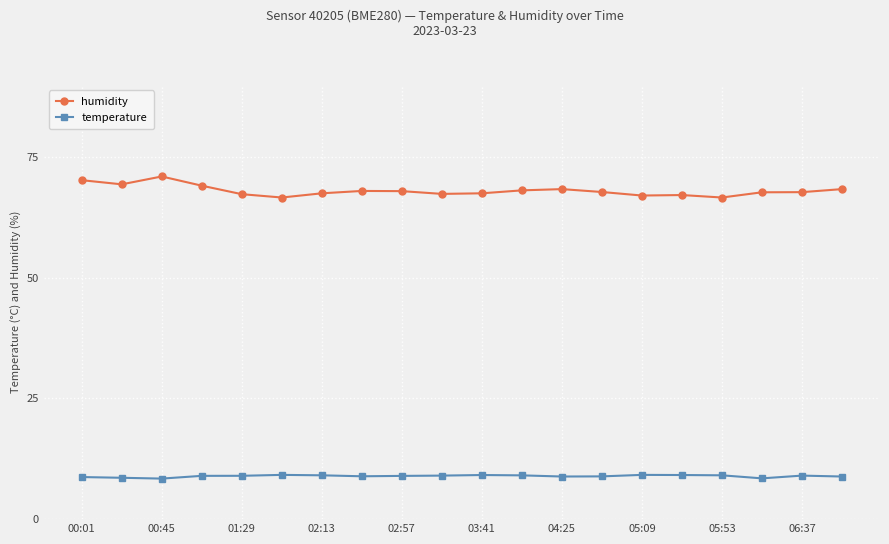

Which series has the largest range (max minus min)?

humidity